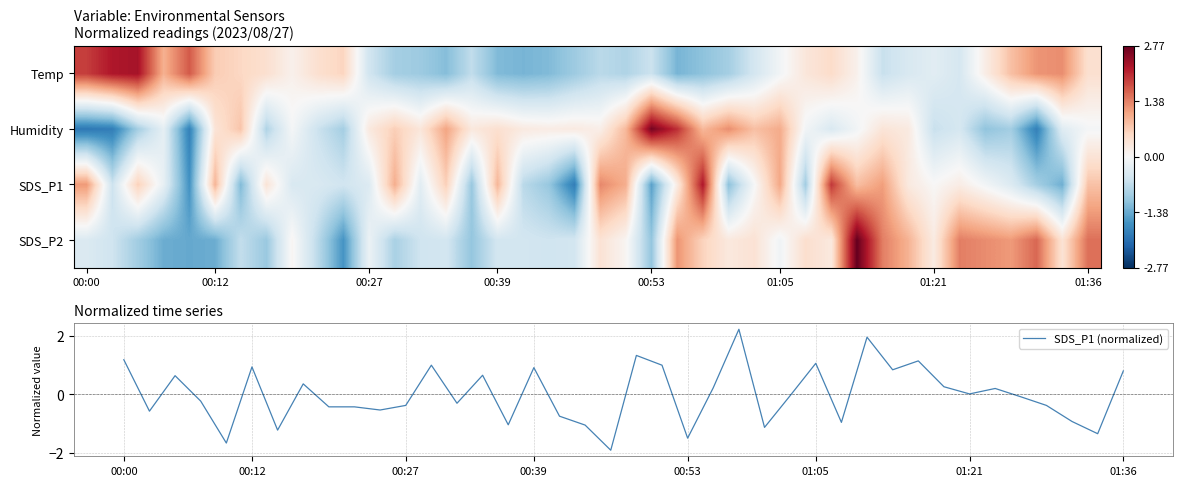

What is the minimum value for SDS_P1 (normalized)?

-1.9